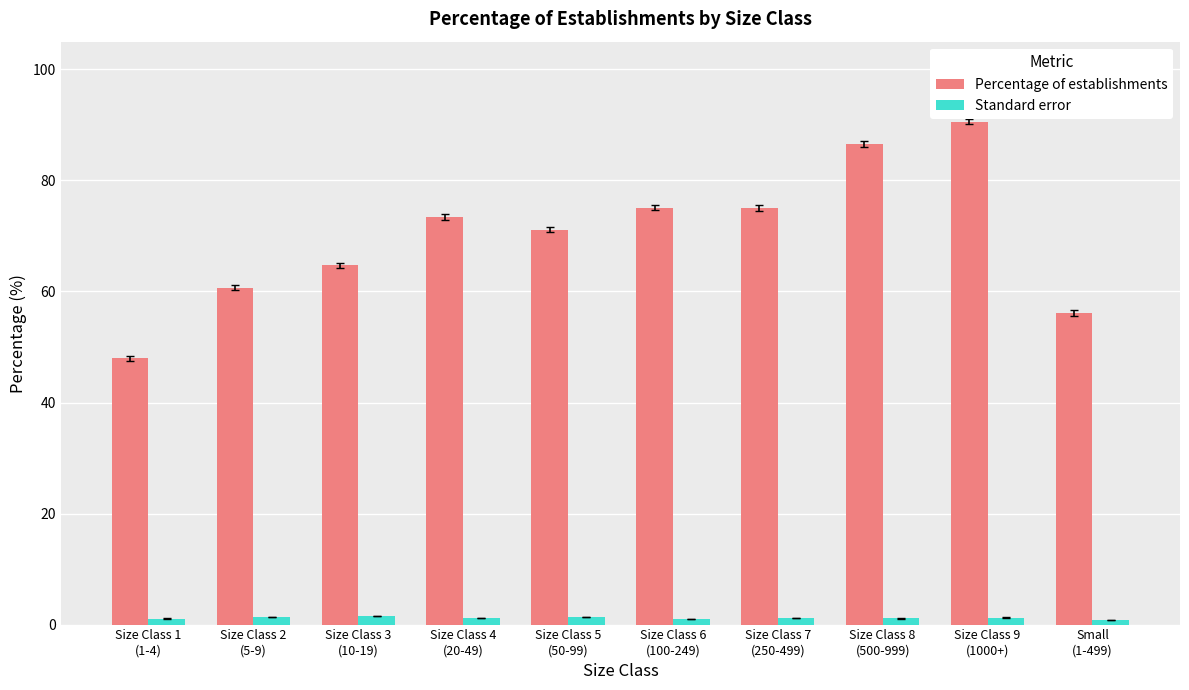

What is the label of the 8th bar from the left?

Size Class 8
(500-999)